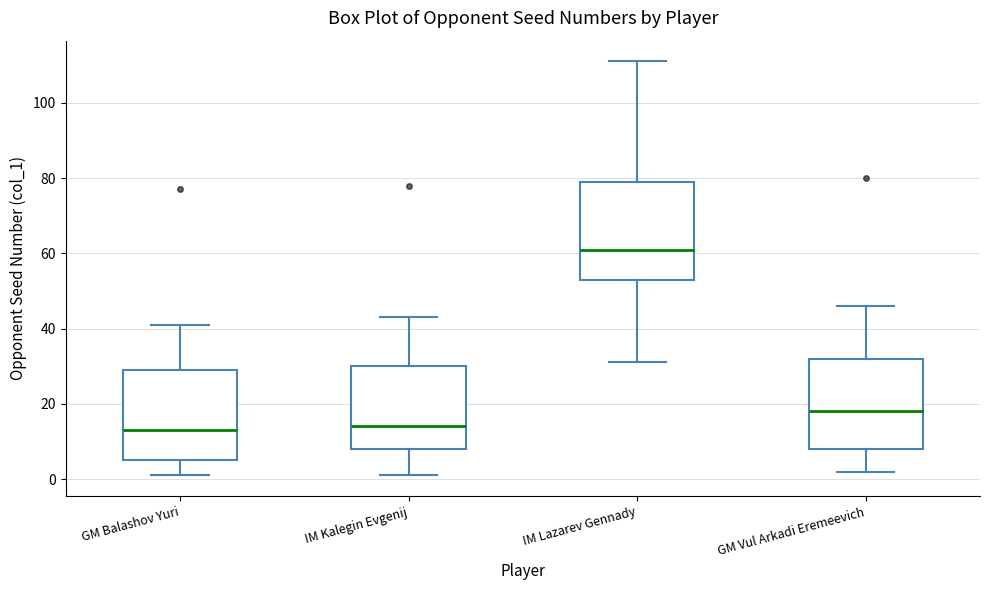

Reading left to right, transcribe this box plot: for each box, give where its median line is, the range the box spans, and where its two whiskers end, as read against the y-axis. The values are not printed on the chart, so give them approximately, as read against the axis.

GM Balashov Yuri: median 14, box 6 to 30, whiskers 2 to 42
IM Kalegin Evgenij: median 14, box 8 to 30, whiskers 2 to 44
IM Lazarev Gennady: median 62, box 54 to 80, whiskers 32 to 112
GM Vul Arkadi Eremeevich: median 18, box 8 to 32, whiskers 2 to 46